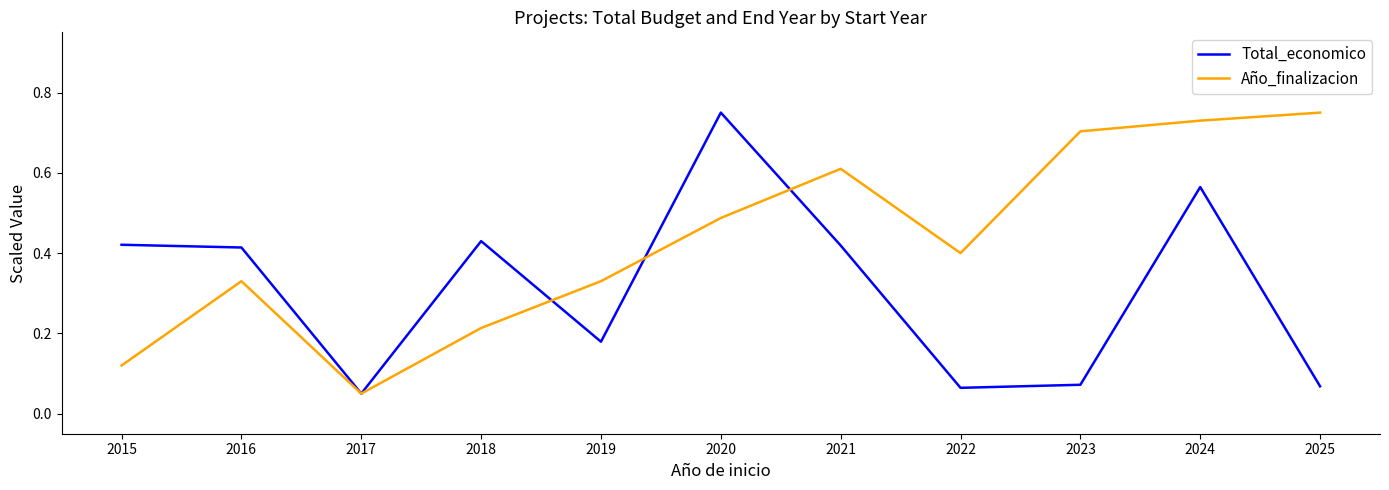

Is the value of Total_economico at 2018 greater than the value of Año_finalizacion at 2019?

Yes